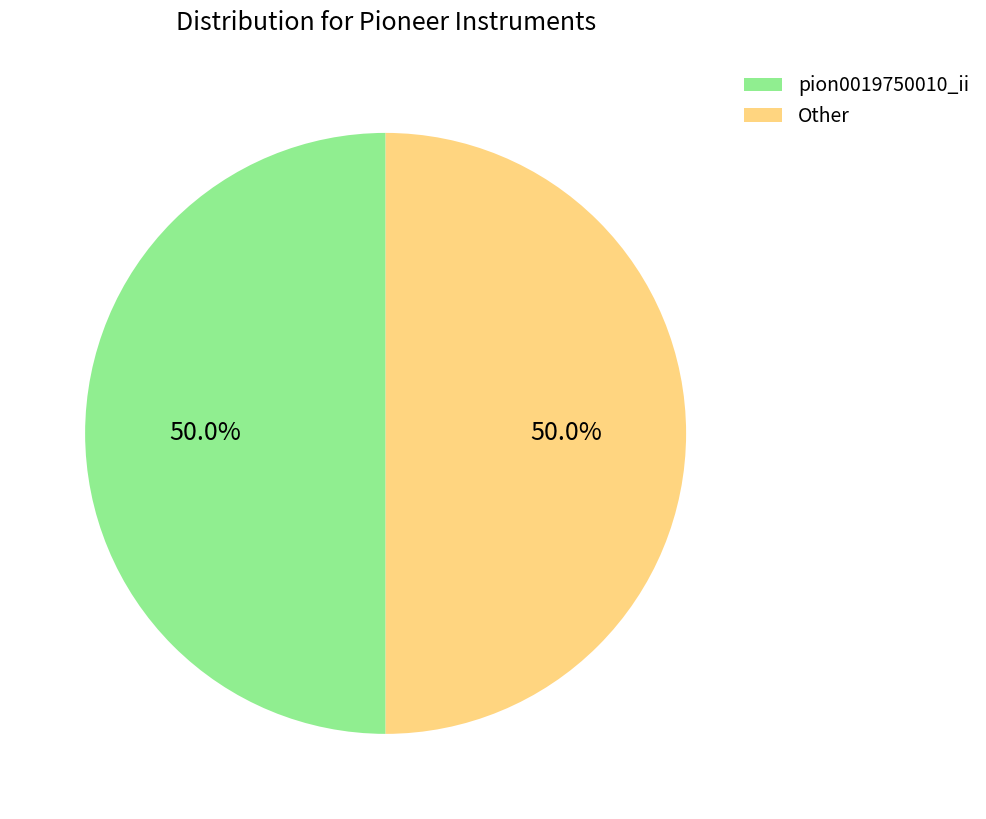

To the nearest percent, what is the difference between the largest and smallest slice percentages?

0%